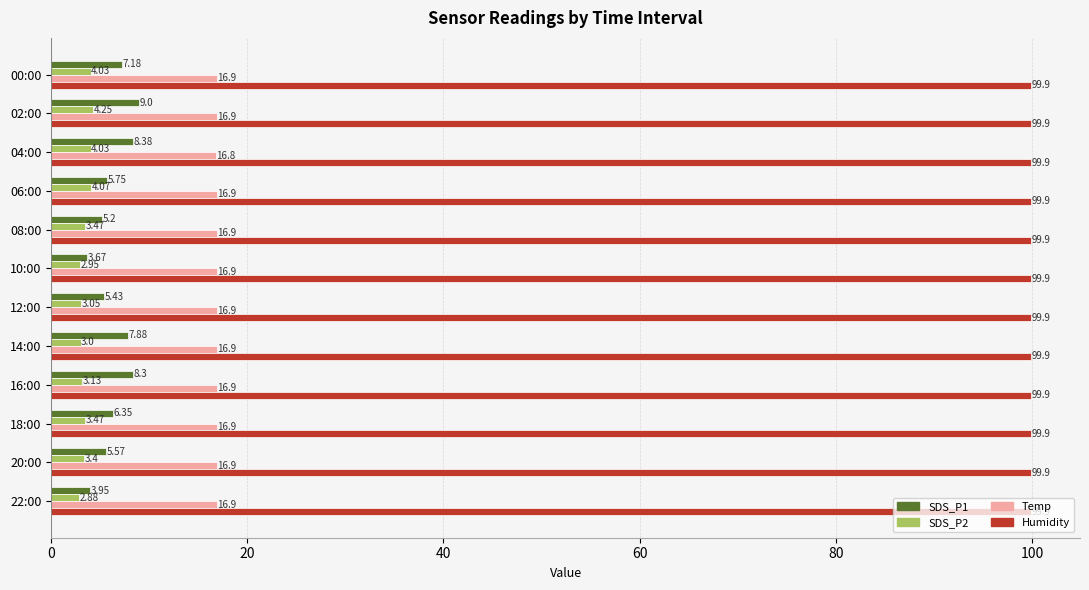

Where is SDS_P2 nearest to the value 3?

14:00